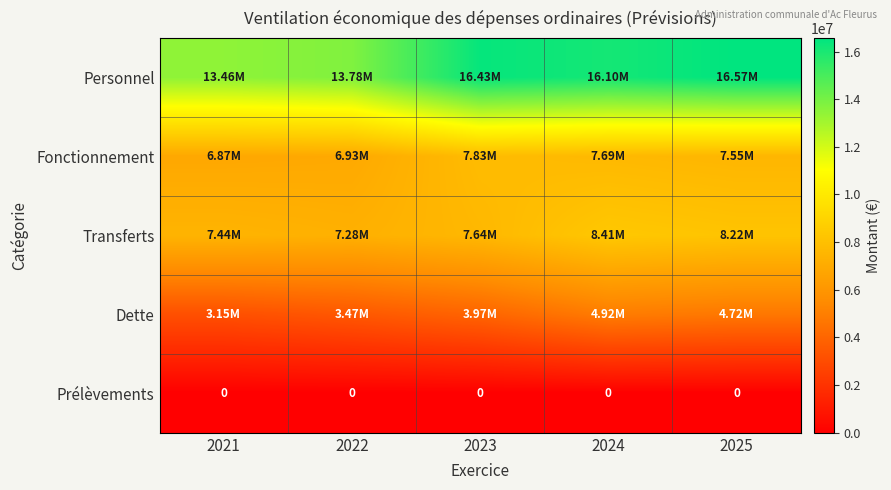

Between 2021 and 2023, which series saw the biggest shift?

Personnel